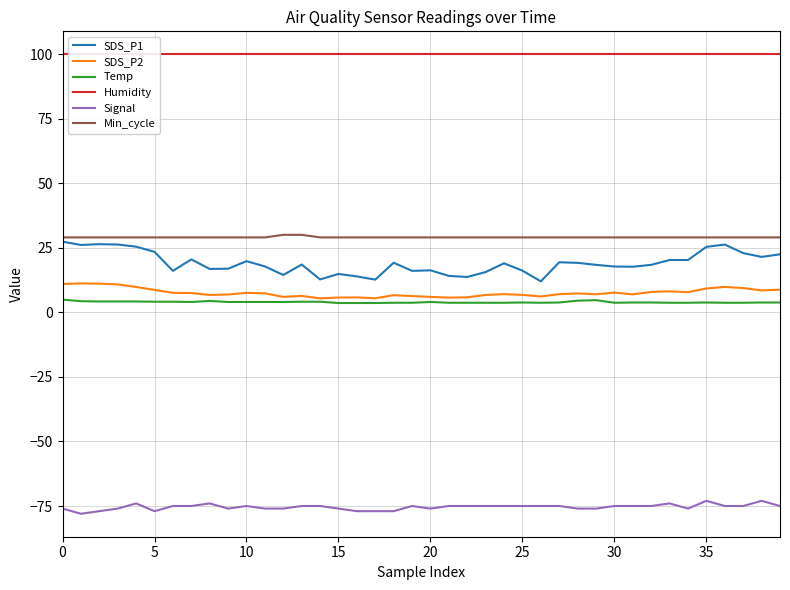

At 25, list the series in order from smallest to largest.

Signal, Temp, SDS_P2, SDS_P1, Min_cycle, Humidity